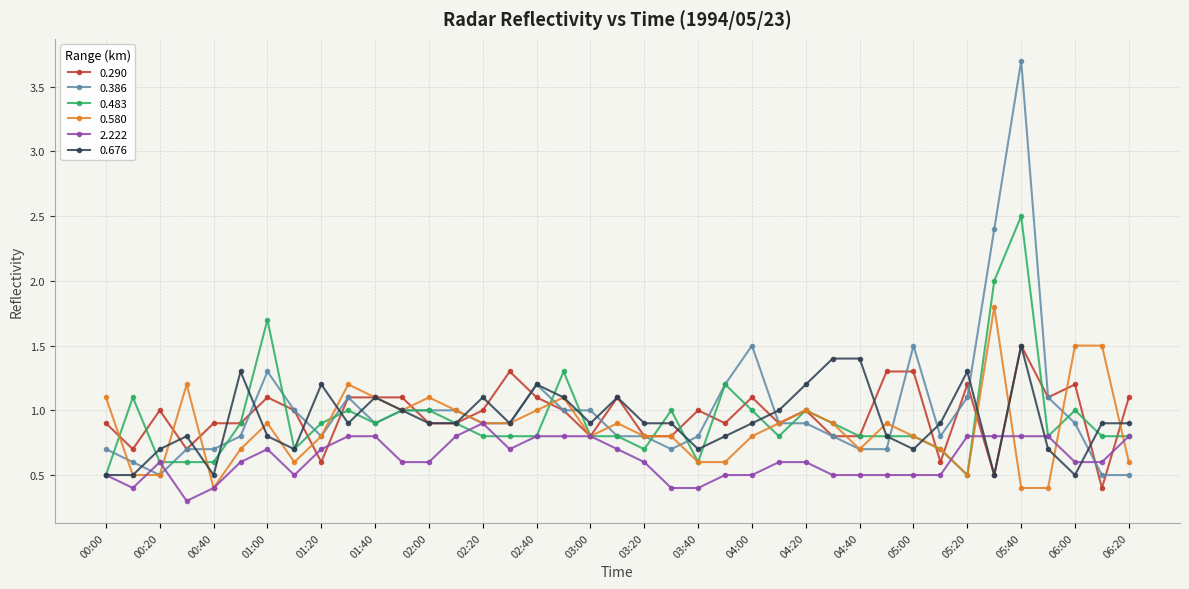

What is the value of the 0.676 point at the 21st from the left?

0.9